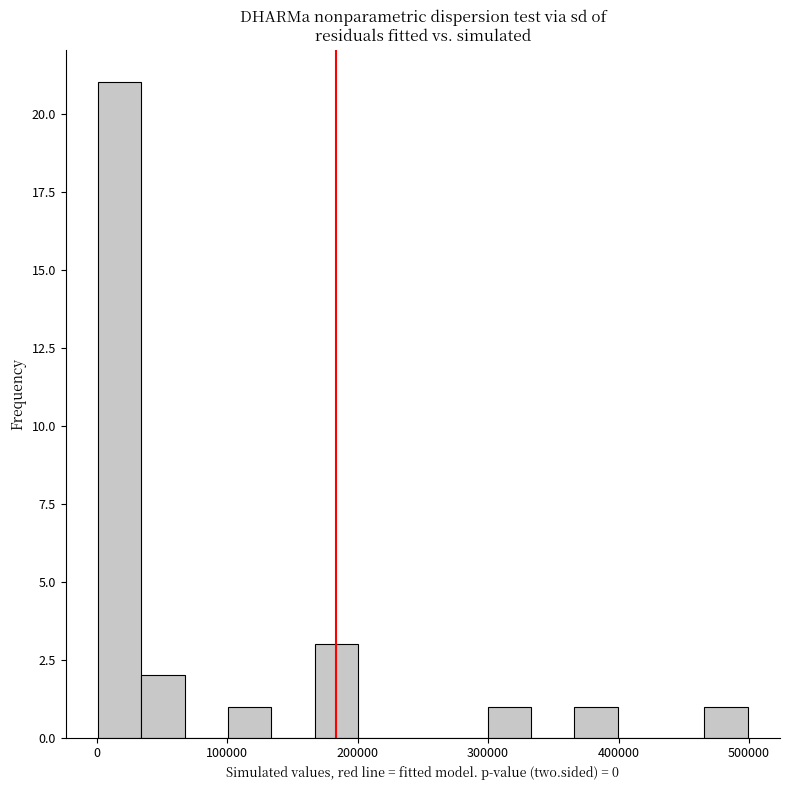

Around what value on the x-axis is the tallest bar? Give the approximate position of its centre, as read against the axis.

20000